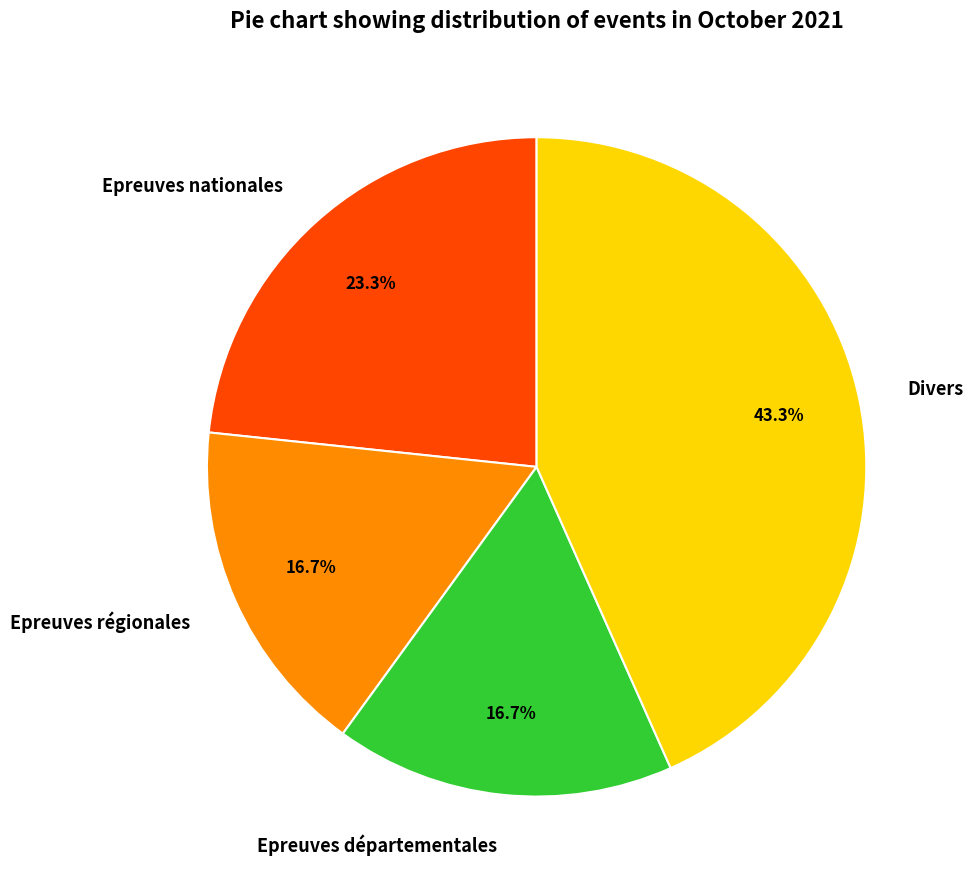

The Epreuves régionales slice represents 17% of the pie. True or false?

True